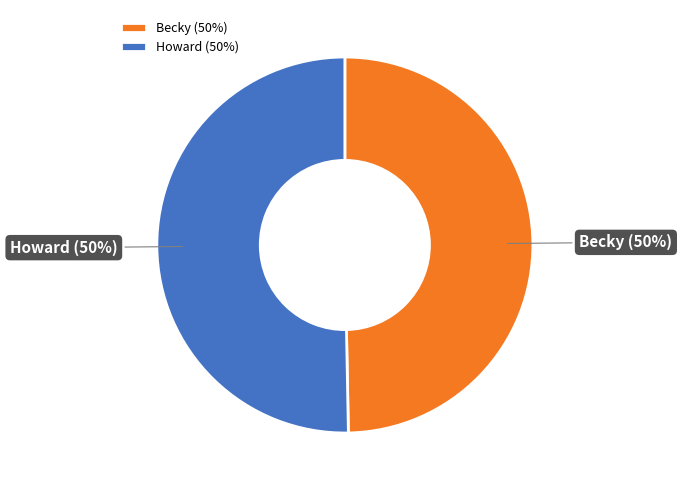

To the nearest percent, what is the average slice percentage?

50%